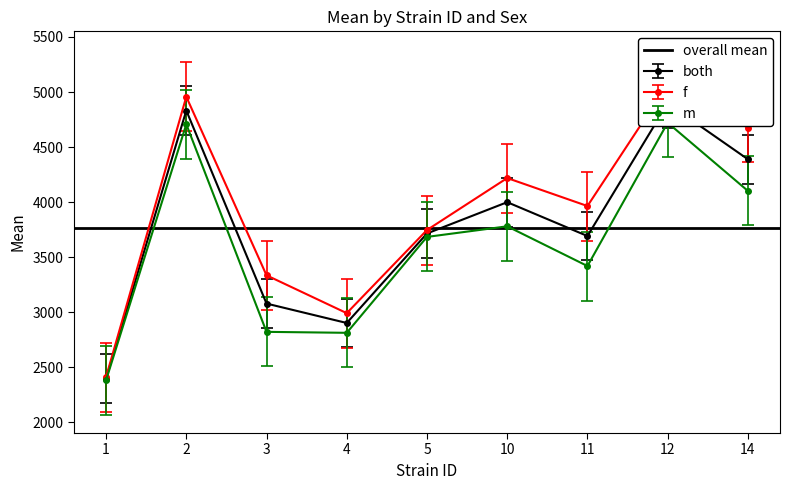

Where is the first local maximum for m?

2